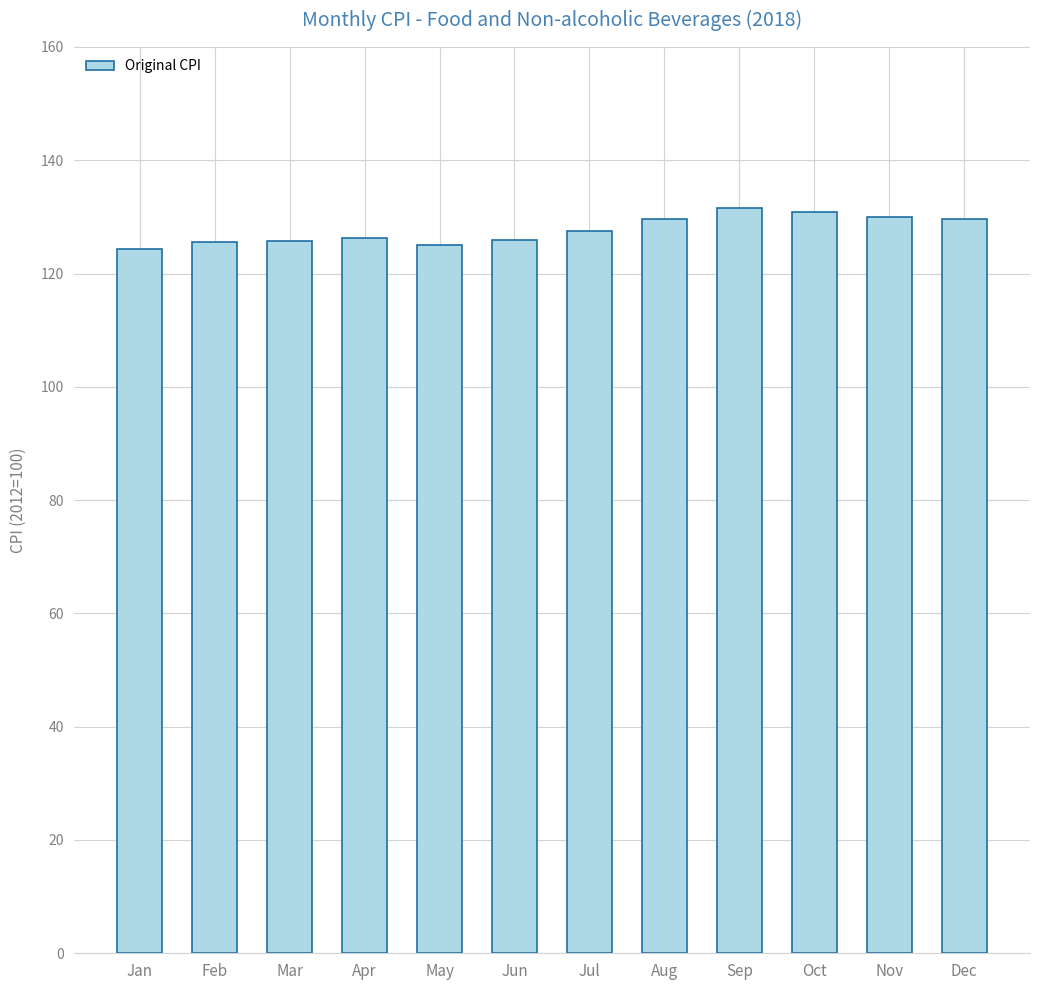

Read the value at Feb.

125.6